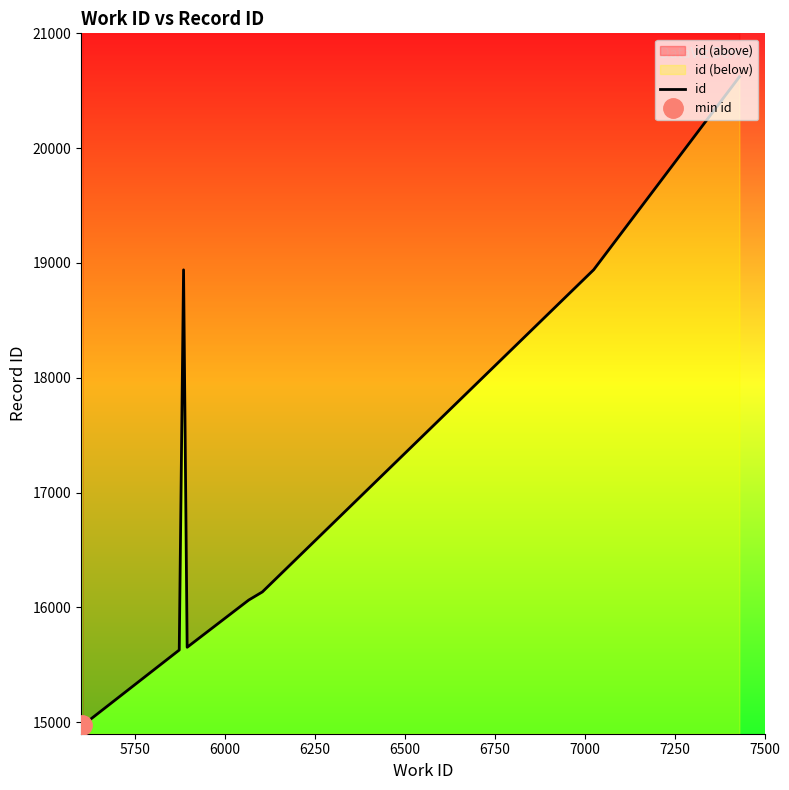

Is it true that the value at 6000 is 9234?

False